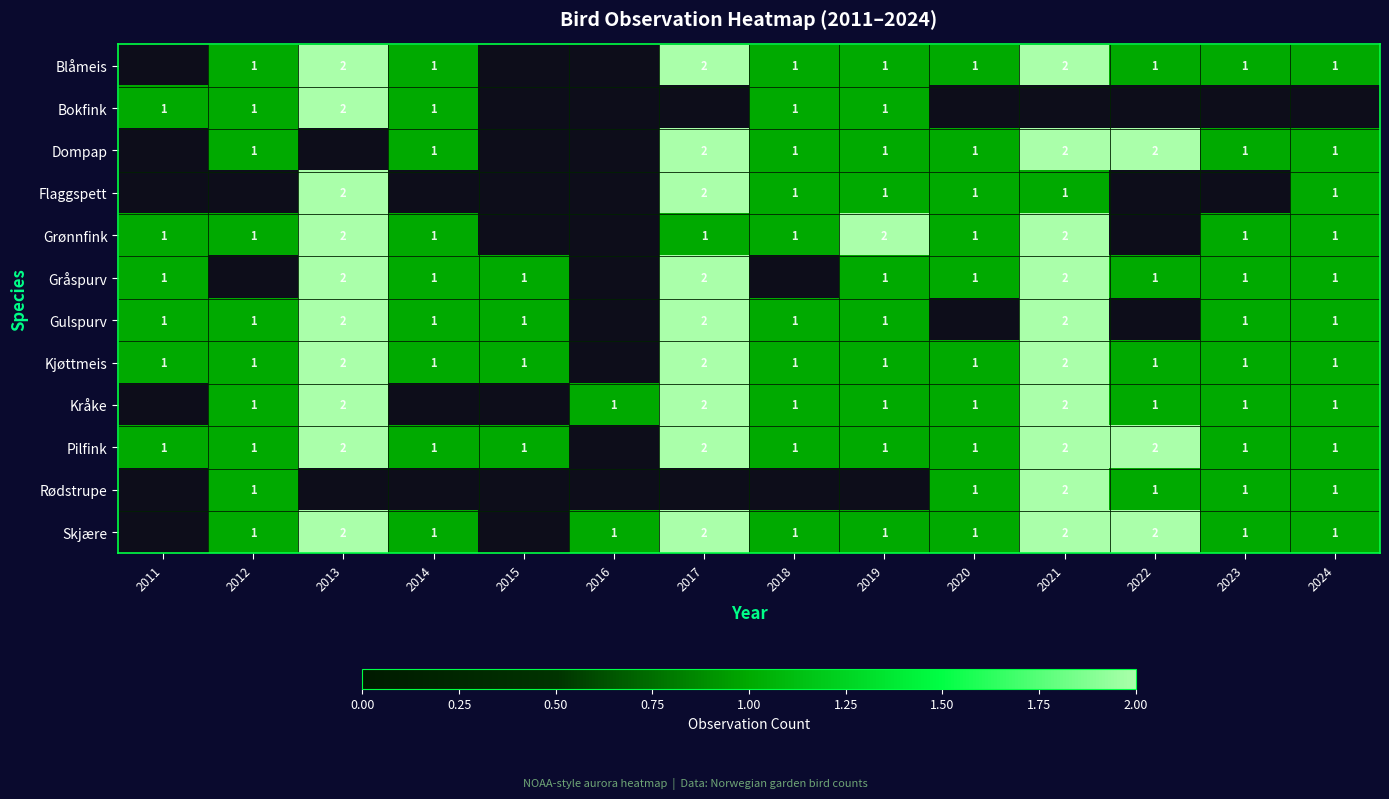

True or false: Gulspurv has a value of 0 at 2019.

False